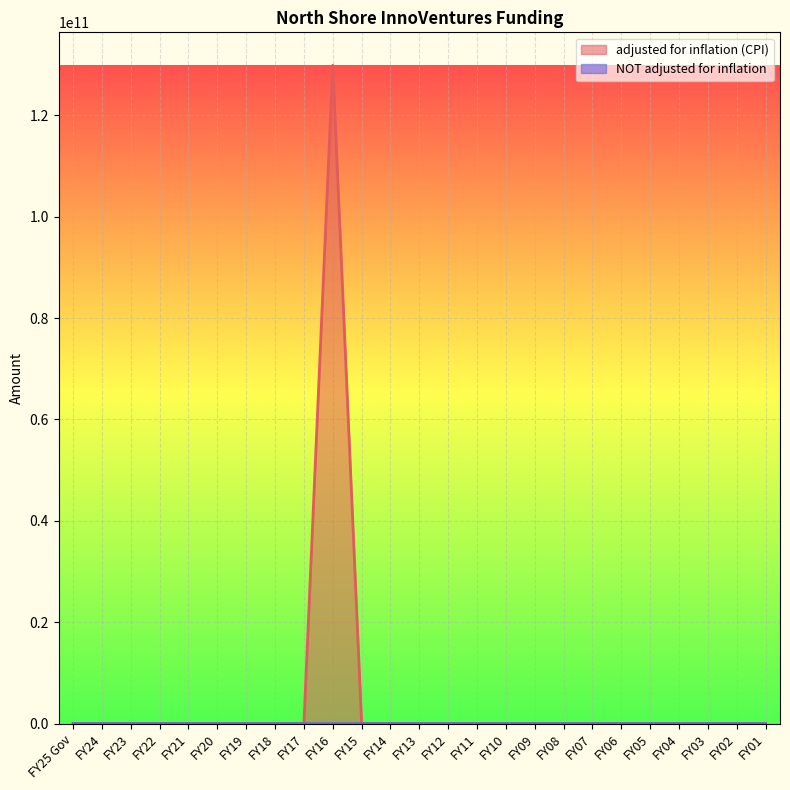

At which label does adjusted for inflation (CPI) reach its minimum?

FY25 Gov